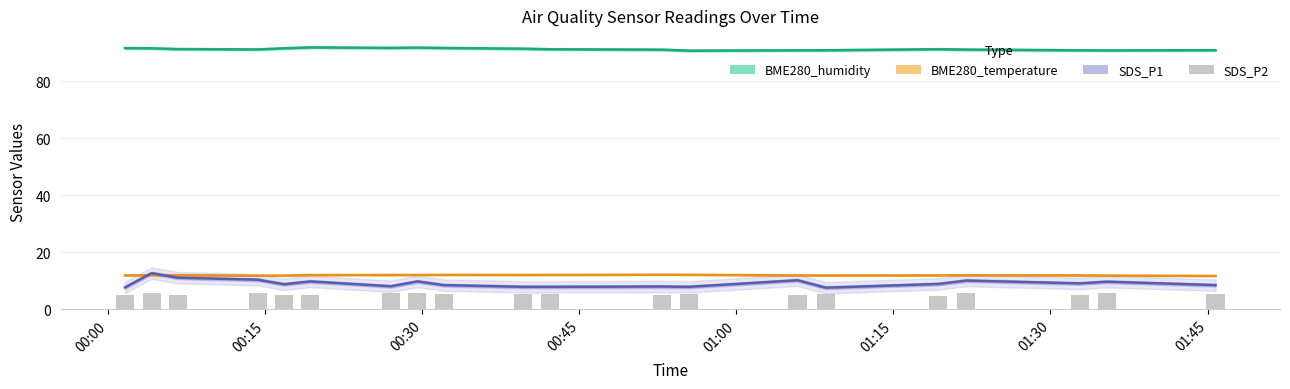

What is the maximum value for SDS_P1?

12.7